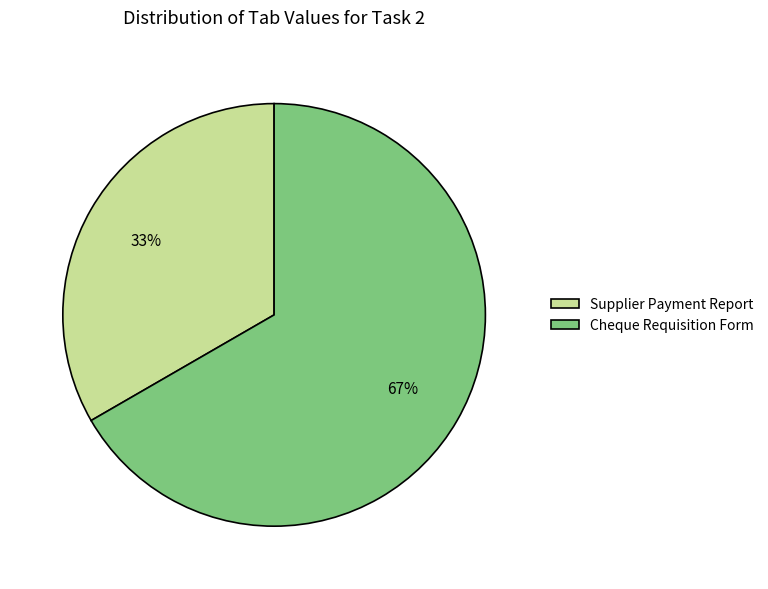

Do Supplier Payment Report and Cheque Requisition Form together represent more than half of the pie?

Yes